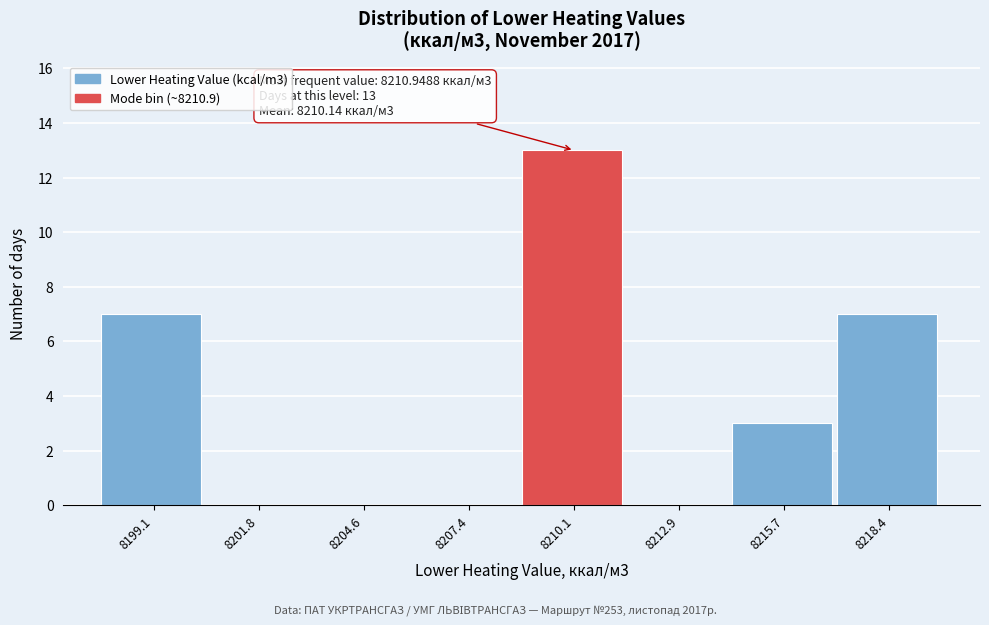

Over which range of the x-axis is the bar tallest?

8209.0 to 8211.5